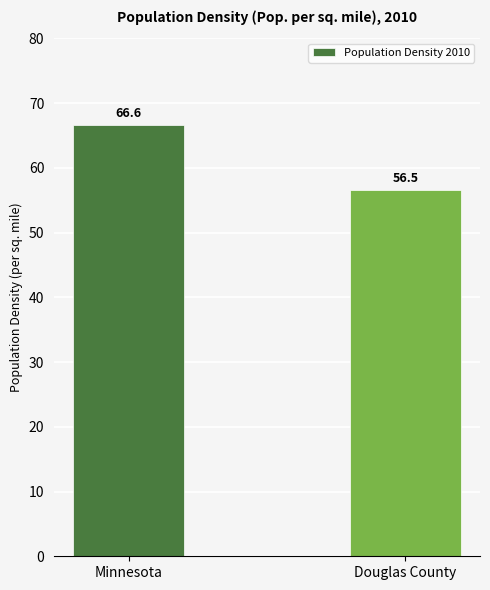

Which label corresponds to the largest value in the chart?

Minnesota